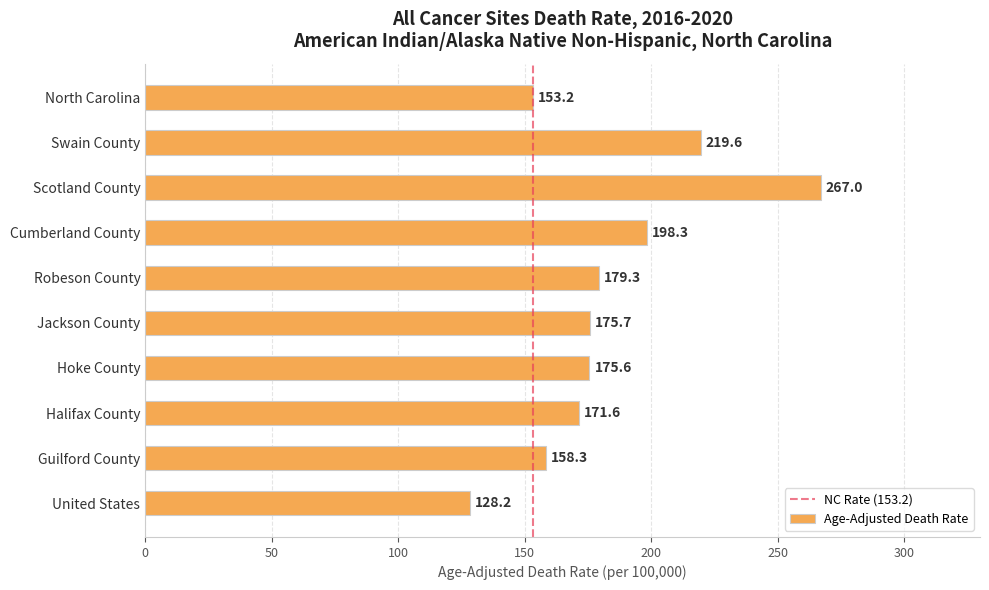

What is the greatest value displayed?

267.0